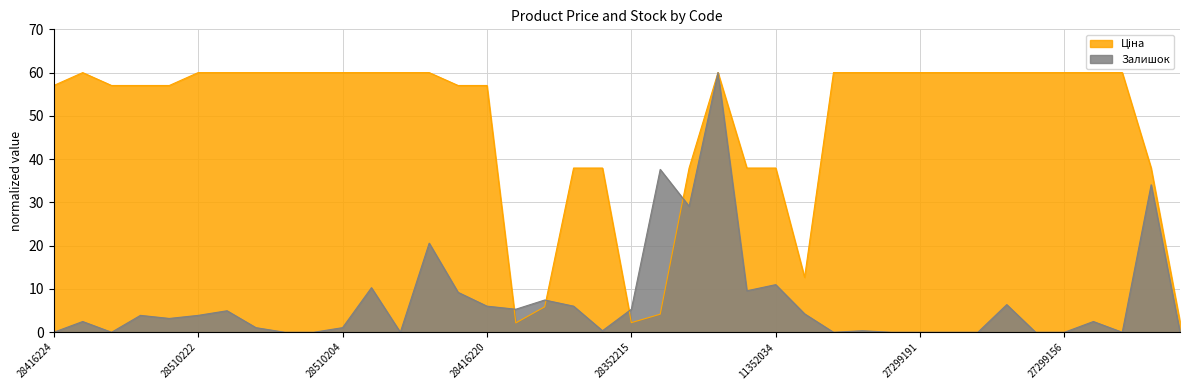

How many series are shown in this chart?

2